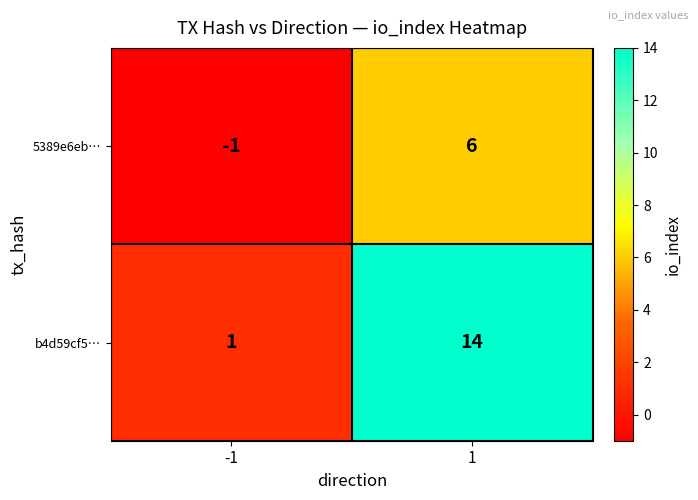

Which series has the widest spread of values?

b4d59cf5…